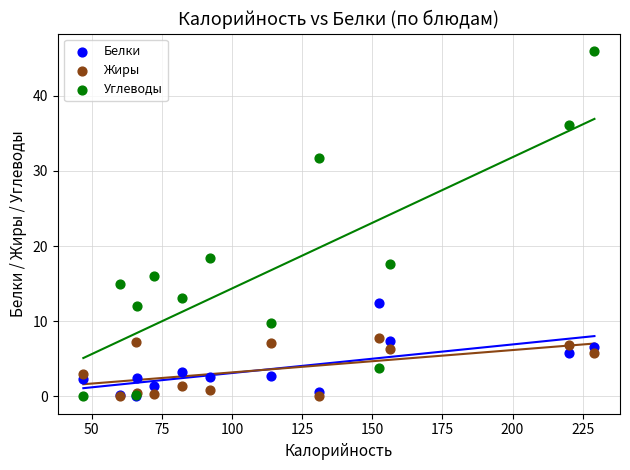

Across all series, what Y value is closest to 22?

18.4